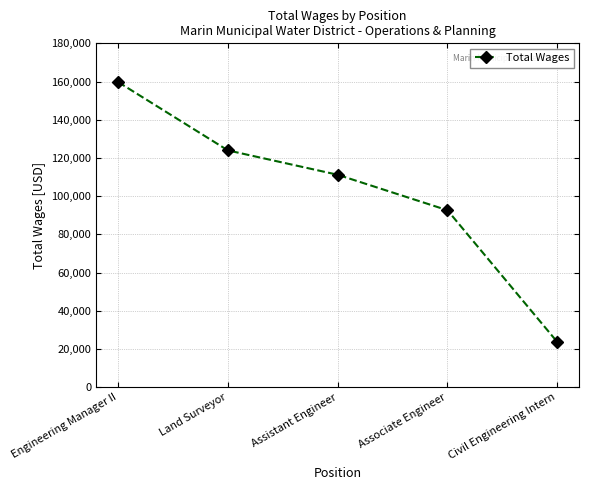

How many data points are less than 111236?

2